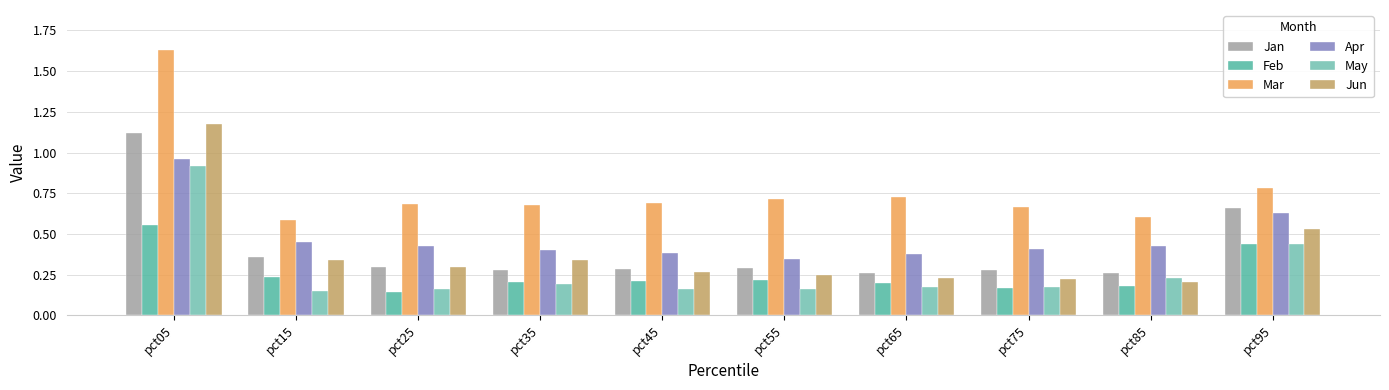

How many bars are there in total?

60